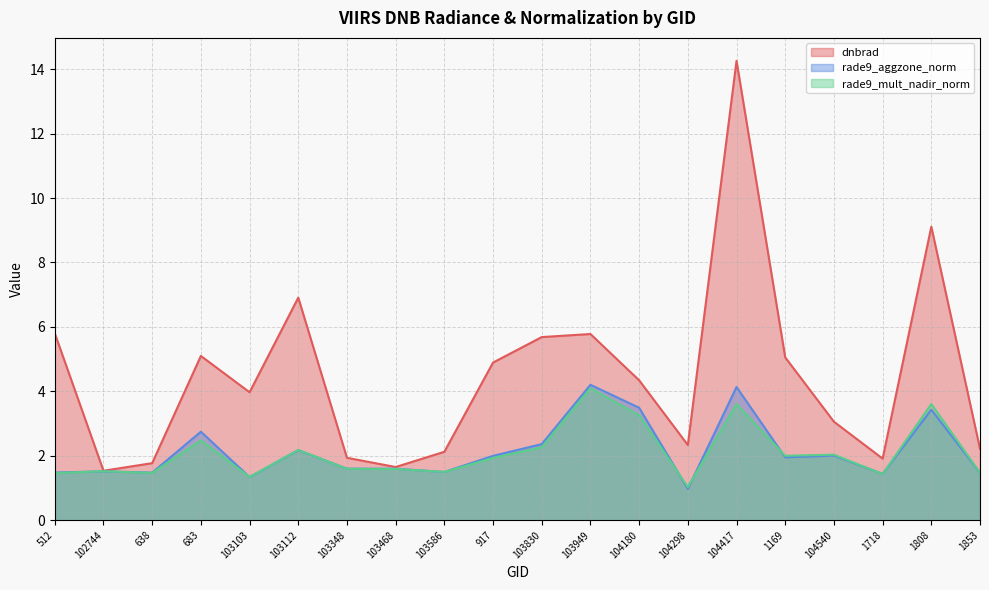

Does the chart have visible grid lines?

Yes